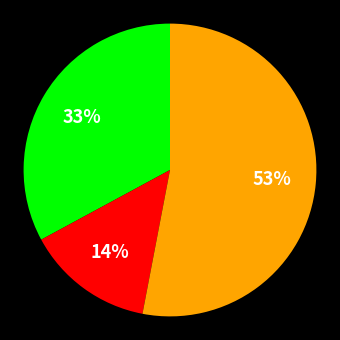

To the nearest percent, what is the average slice percentage?

33%